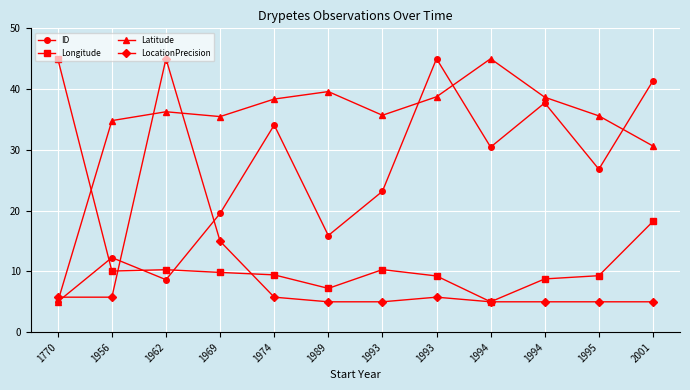

At which label is ID closest to 25?

1995